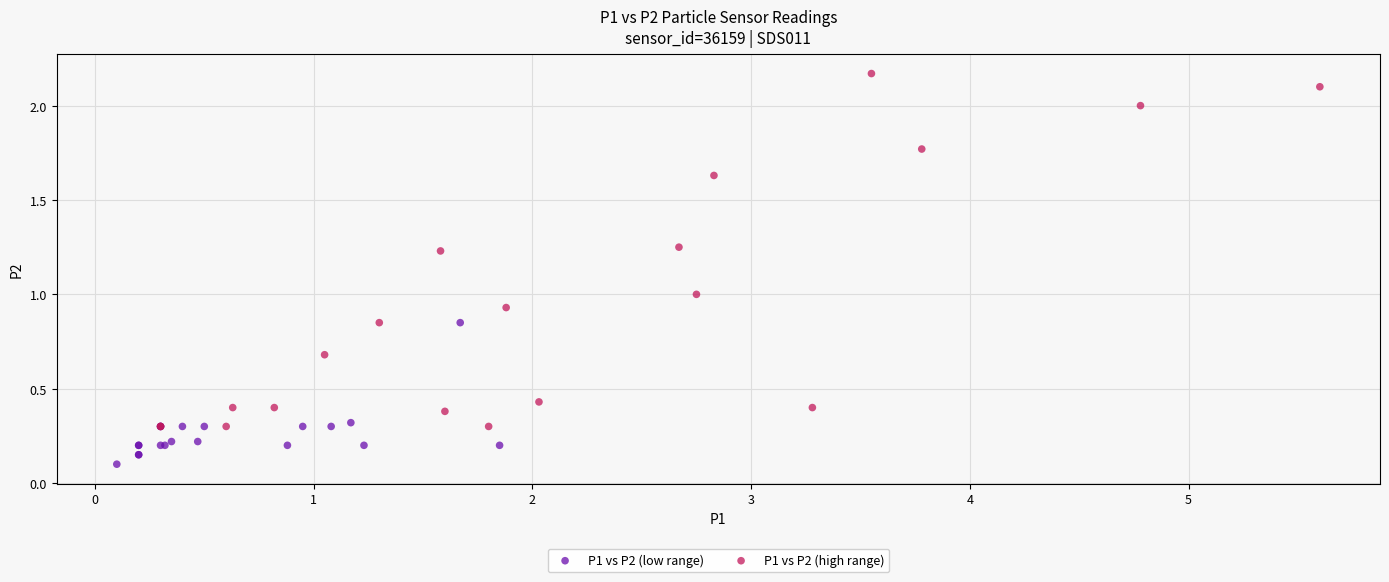

Which series has the largest Y range (max minus min)?

P1 vs P2 (high range)